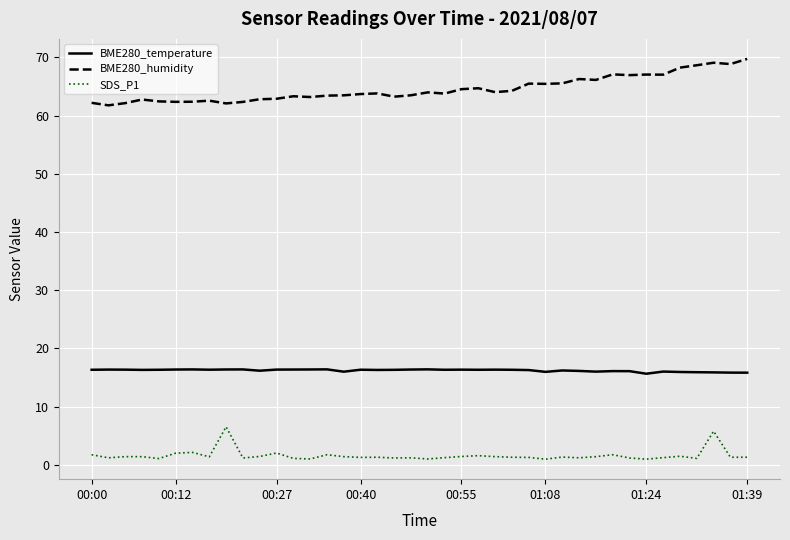

What is the greatest value displayed?

69.8